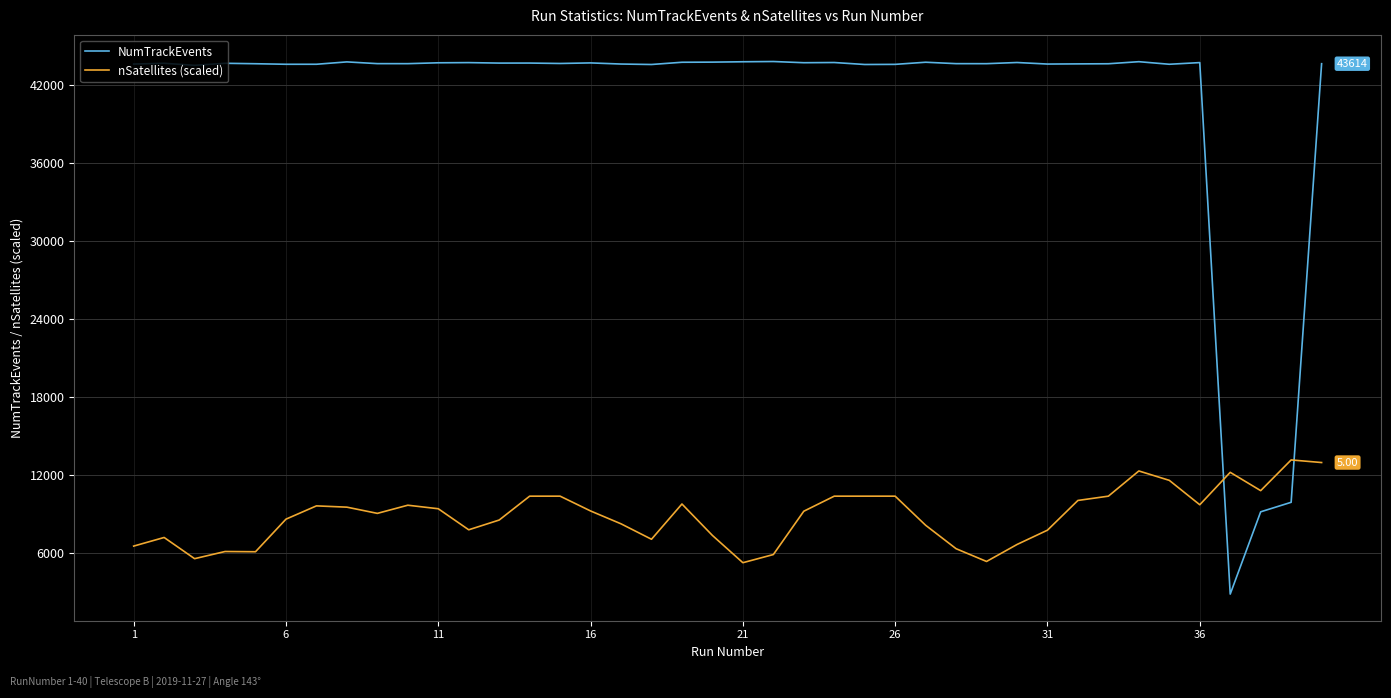

Which series has the largest total across all categories?

NumTrackEvents